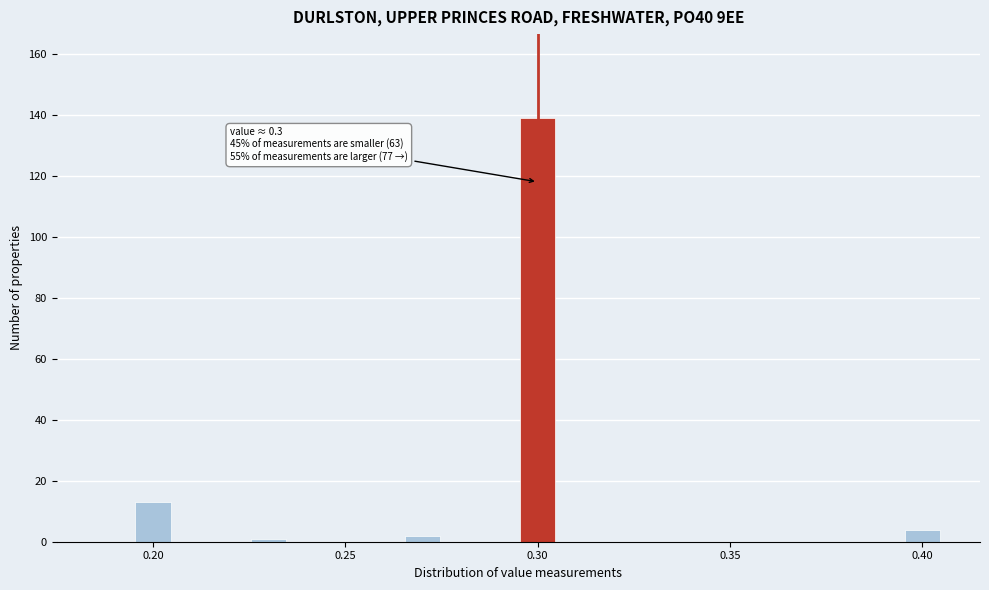

Around what value on the x-axis is the tallest bar? Give the approximate position of its centre, as read against the axis.

0.300